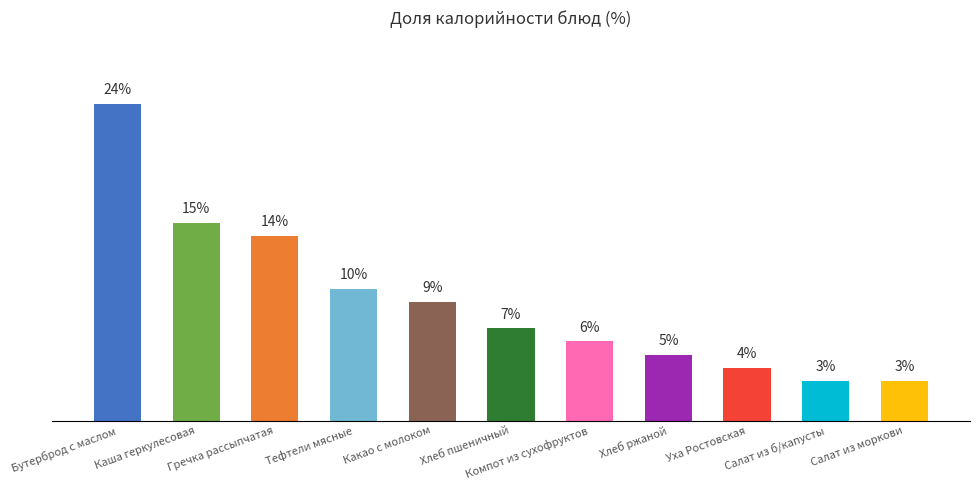

Which has a higher value, Салат из моркови or Хлеб пшеничный?

Хлеб пшеничный